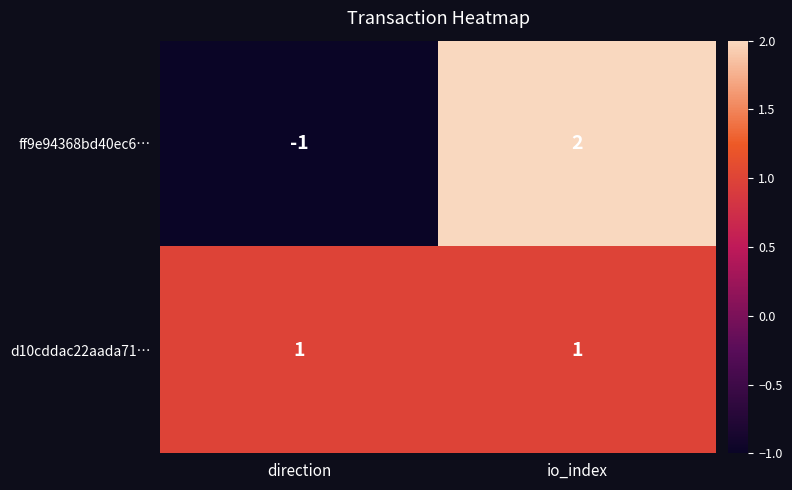

Between direction and io_index, which series saw the biggest shift?

ff9e94368bd40ec6…